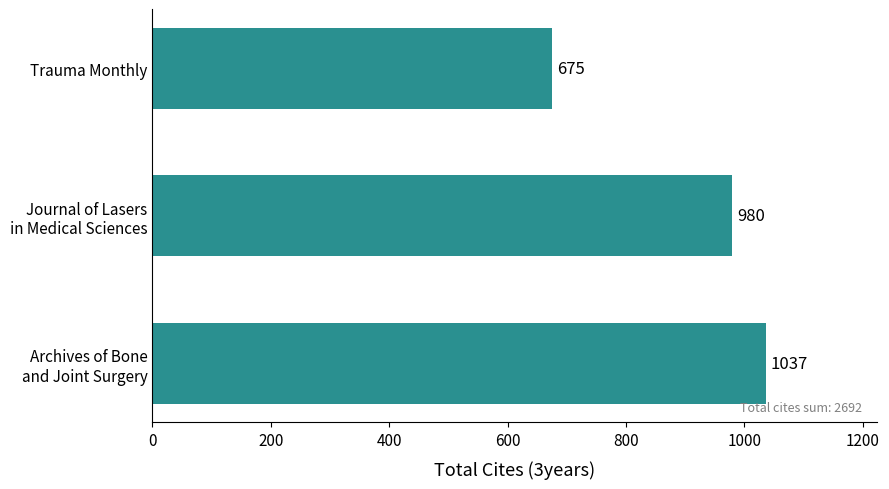

How many values are between 675 and 1037?

3